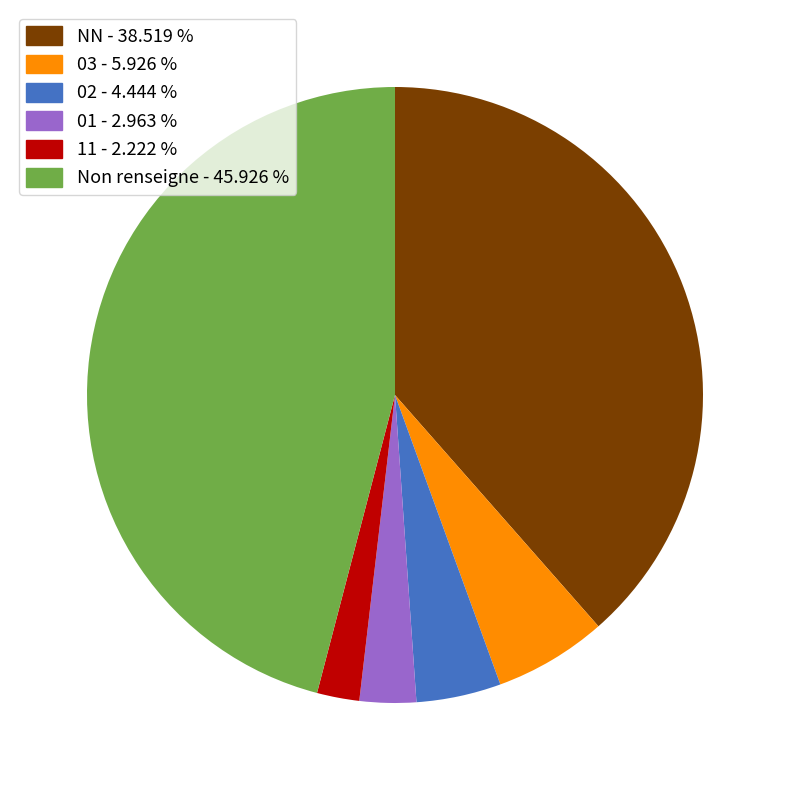

Do NN - 38.519 % and 02 - 4.444 % together represent more than half of the pie?

No